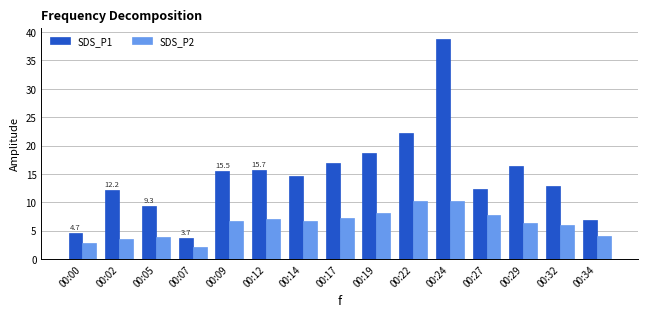

The SDS_P1 series shows 18.7 at 00:19. True or false?

True